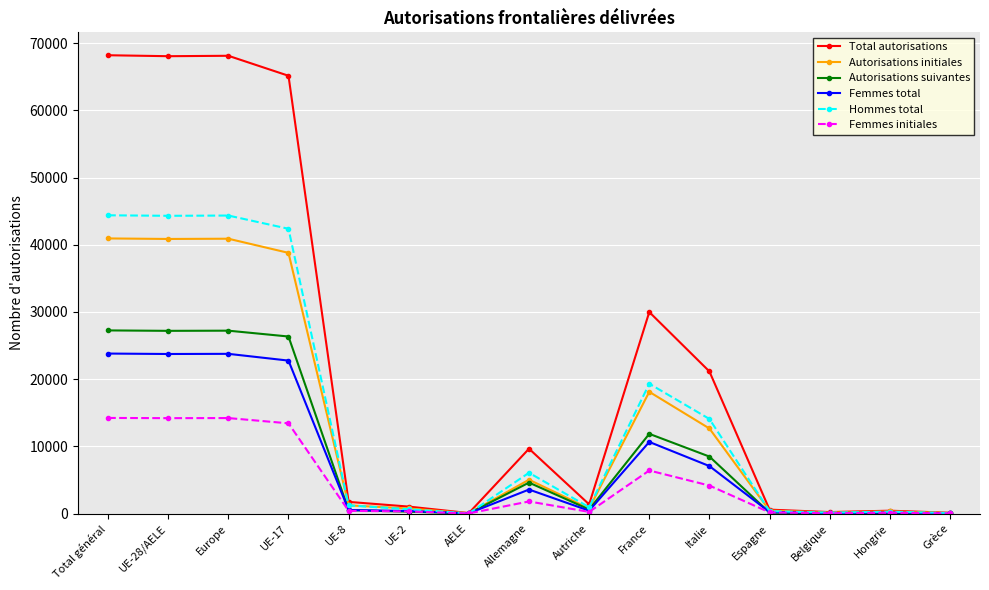

Which series has the largest total across all categories?

Total autorisations